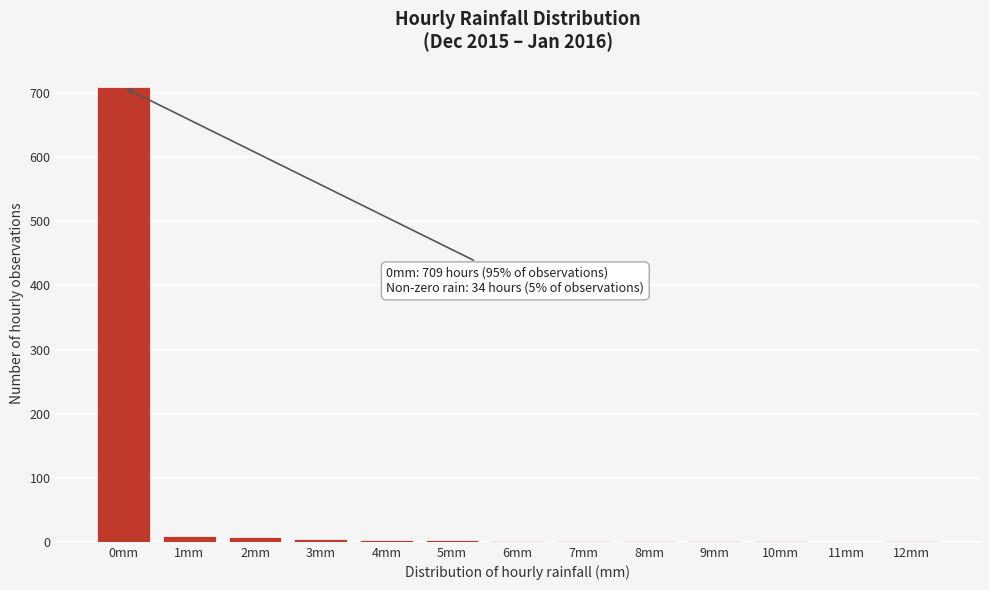

Is it true that the value at 0mm is 1265?

False